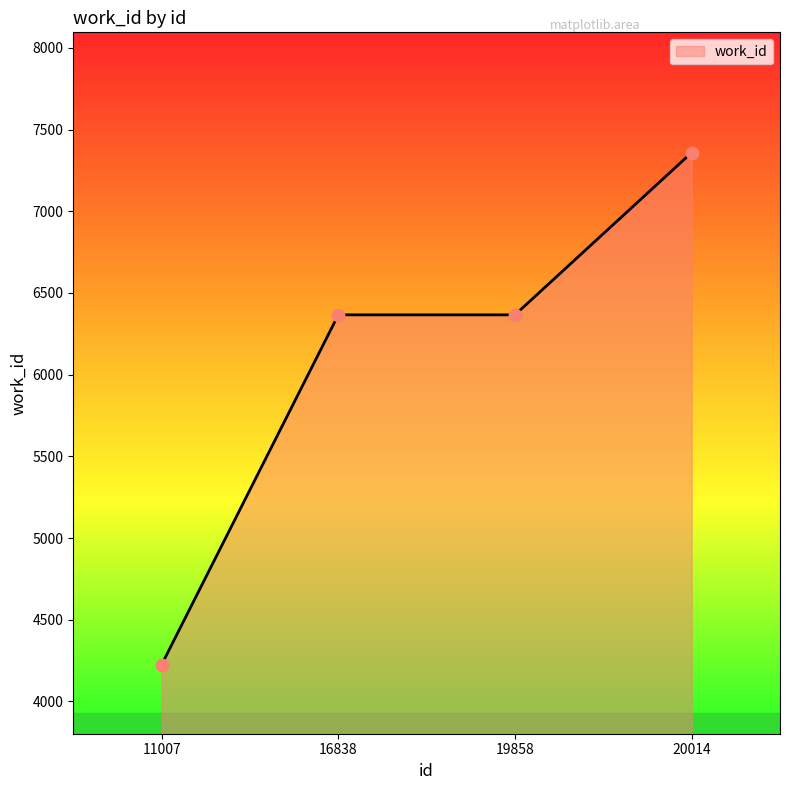

Approximately how many times larger is the value at 19858 compared to 16838?

1.0